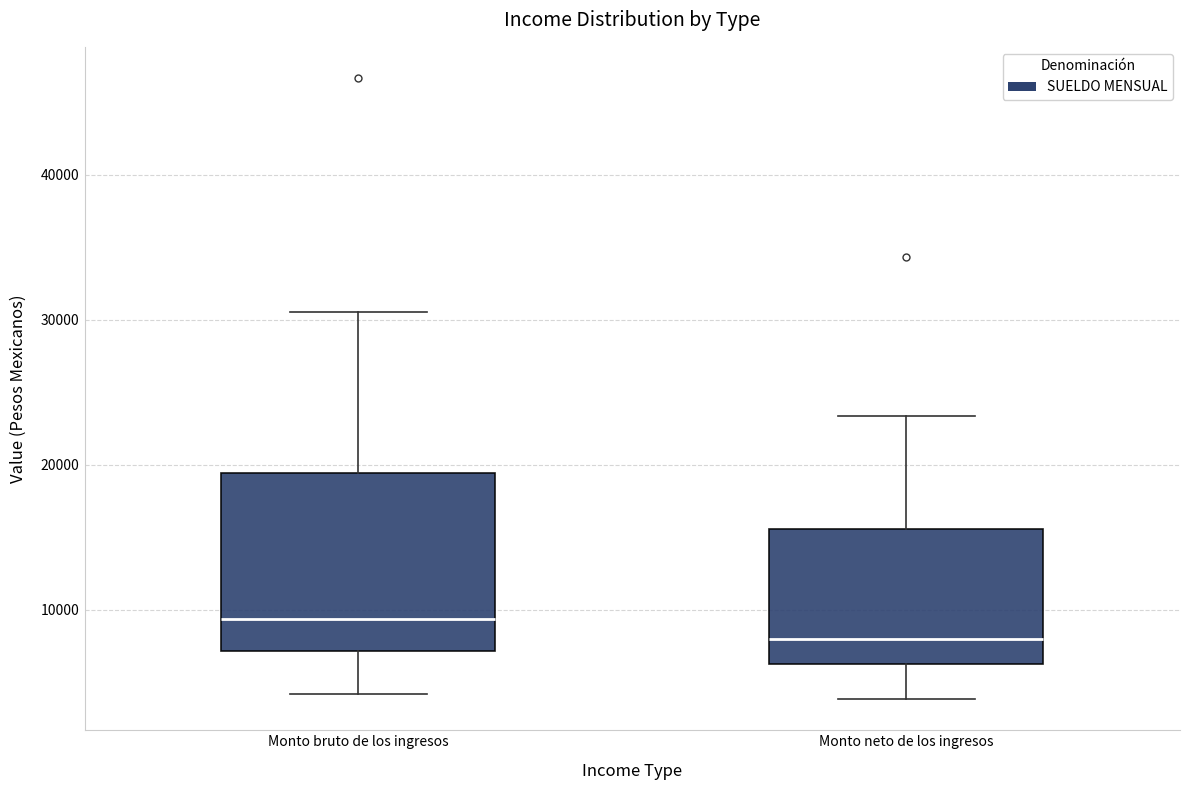

Comparing the boxes themselves (not the whiskers), which one is the tallest?

Monto bruto de los ingresos